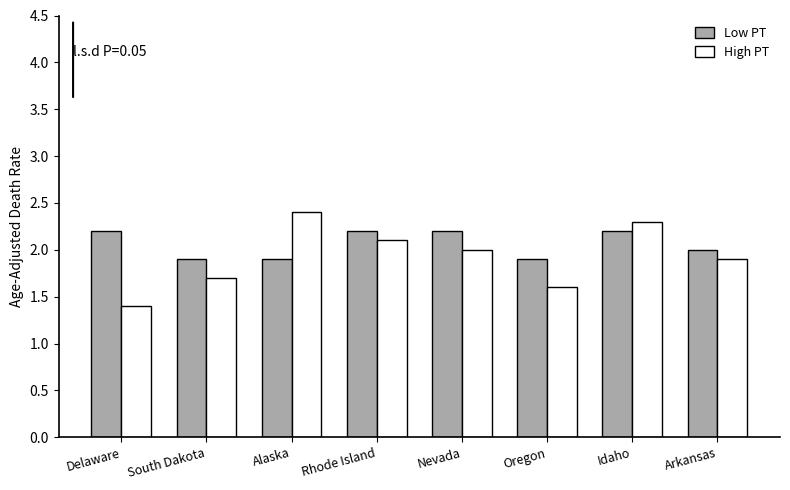

How many series are shown in this chart?

2